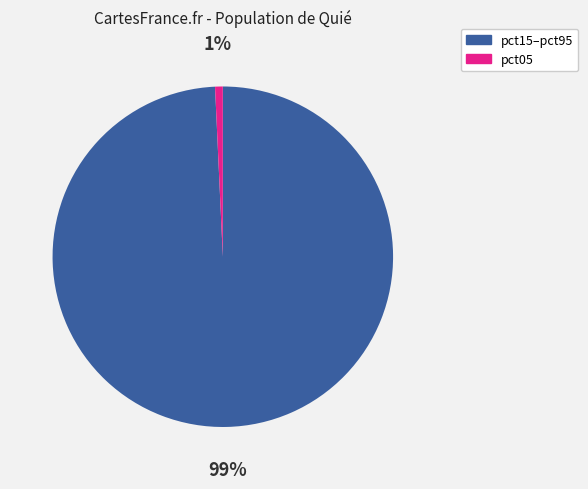

To the nearest percent, what is the average slice percentage?

50%